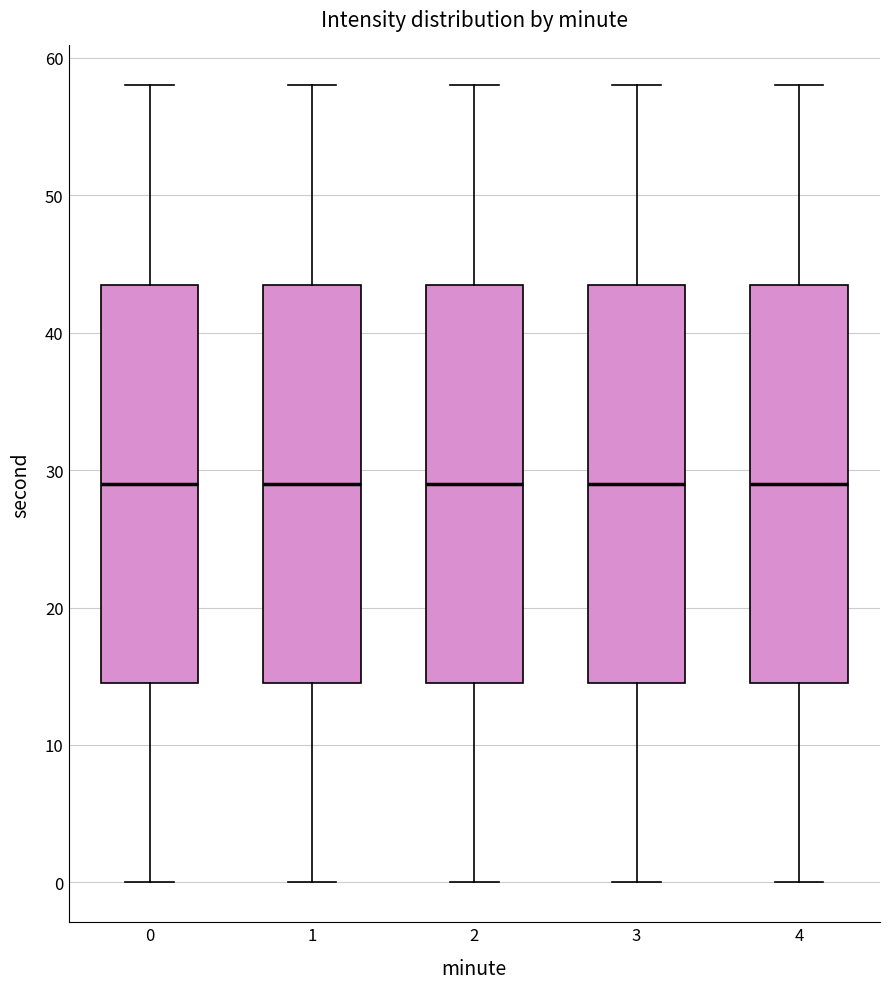

Reading left to right, transcribe this box plot: for each box, give where its median line is, the range the box spans, and where its two whiskers end, as read against the y-axis. The values are not printed on the chart, so give them approximately, as read against the axis.

0: median 29, box 15 to 44, whiskers 0 to 58
1: median 29, box 15 to 44, whiskers 0 to 58
2: median 29, box 15 to 44, whiskers 0 to 58
3: median 29, box 15 to 44, whiskers 0 to 58
4: median 29, box 15 to 44, whiskers 0 to 58